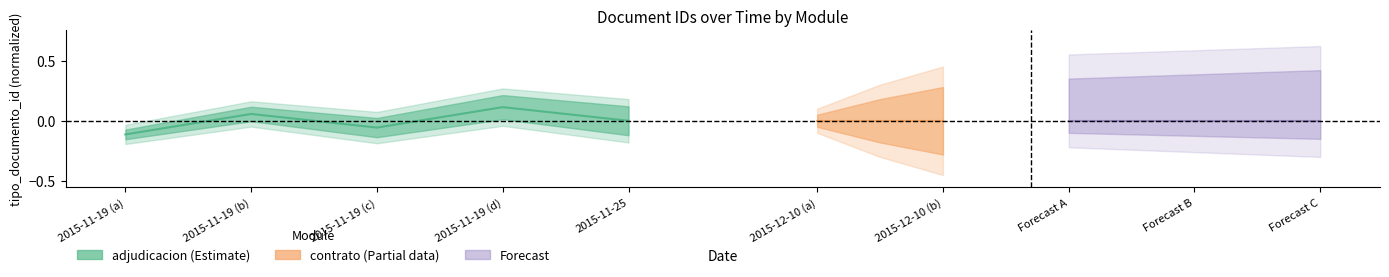

What value does the data have at 2015-11-19 (a)?

-0.1